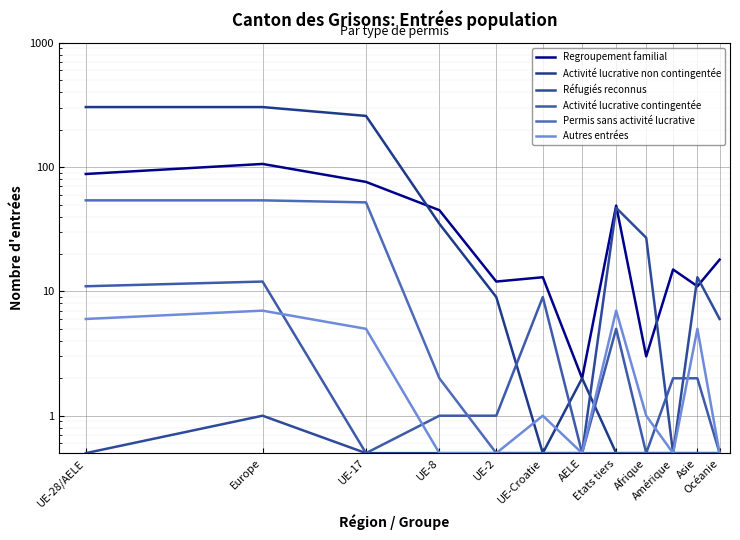

What is the label of the 4th point from the right?

Afrique